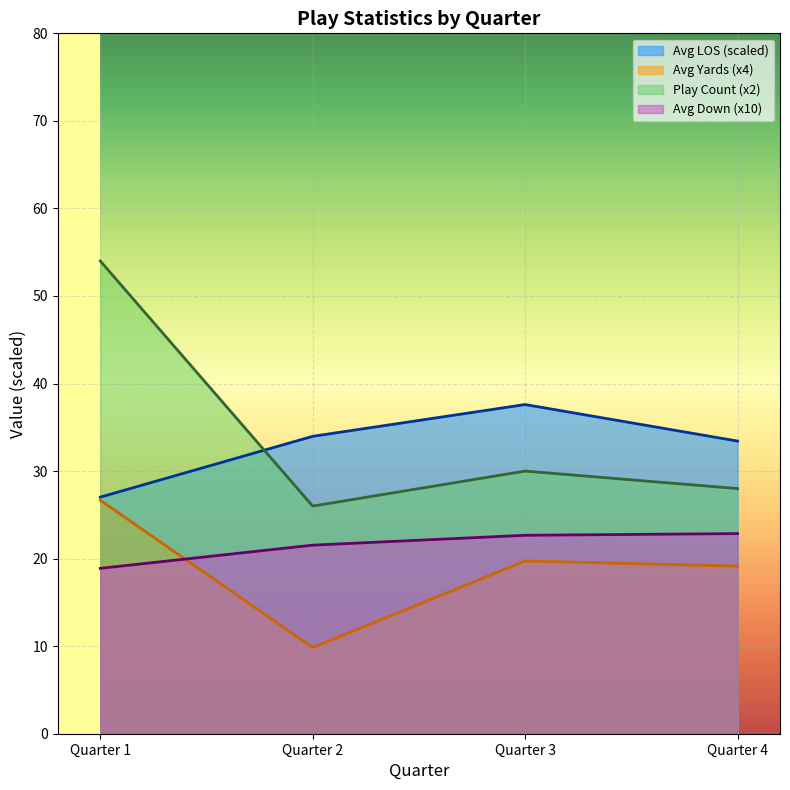

Which series has the largest range (max minus min)?

Play Count (x2)